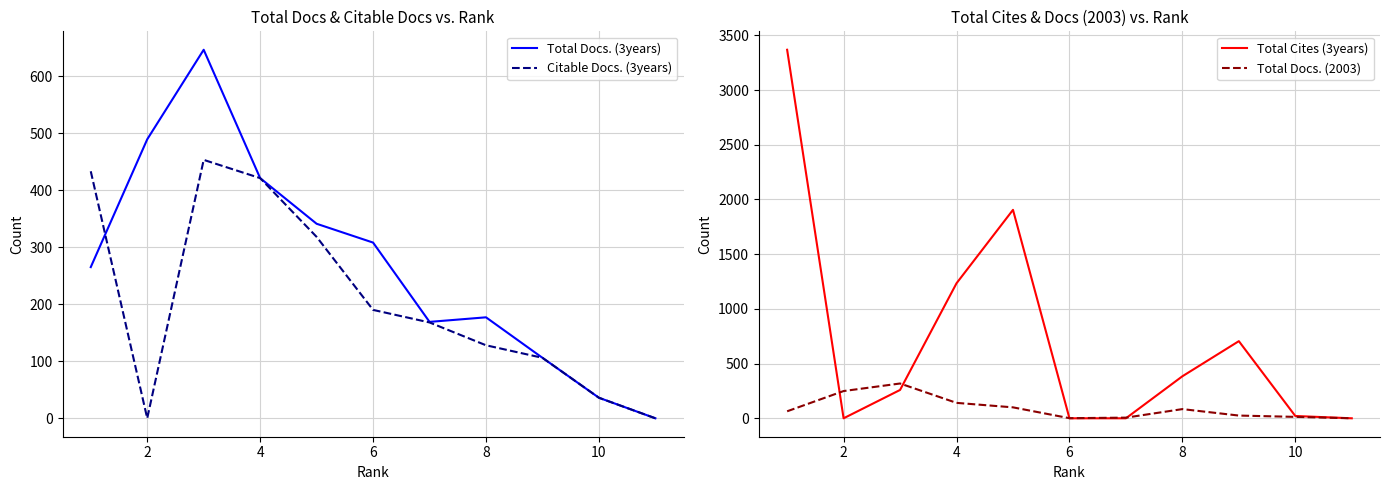

True or false: Total Docs. (3years) has a value of 151 at 10.

False